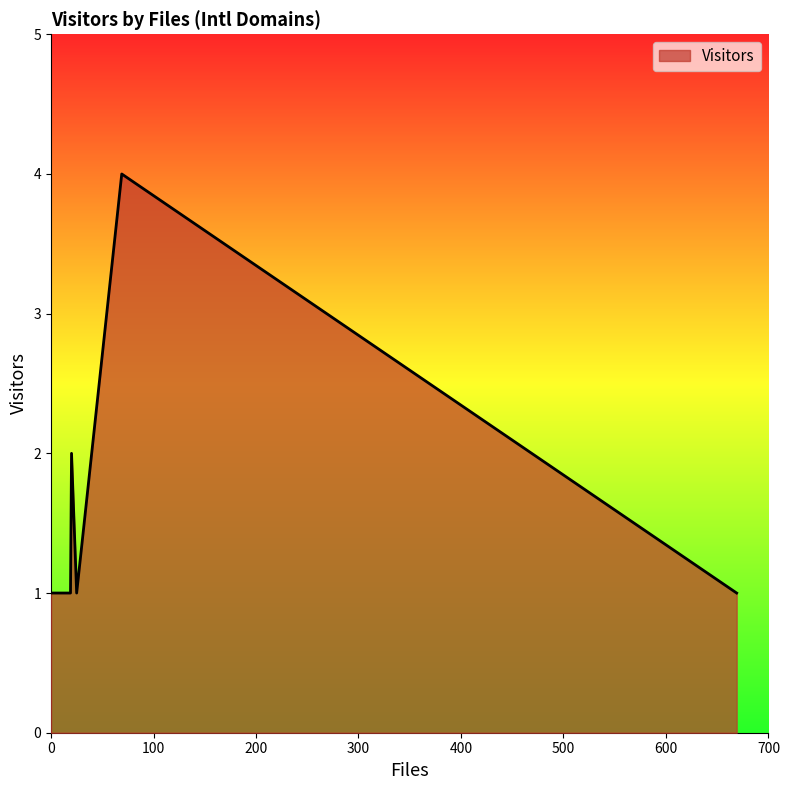

Reading left to right, extract all data points from this chart.

astro.it=2	co.uk=1	fu-berlin.de=1	kanazawa-u.ac.jp=1	obspm.fr=1	oma.be=1	tksc.jaxa.jp=1	u-aizu.ac.jp=1	ucl.ac.uk=1	yorku.ca=4